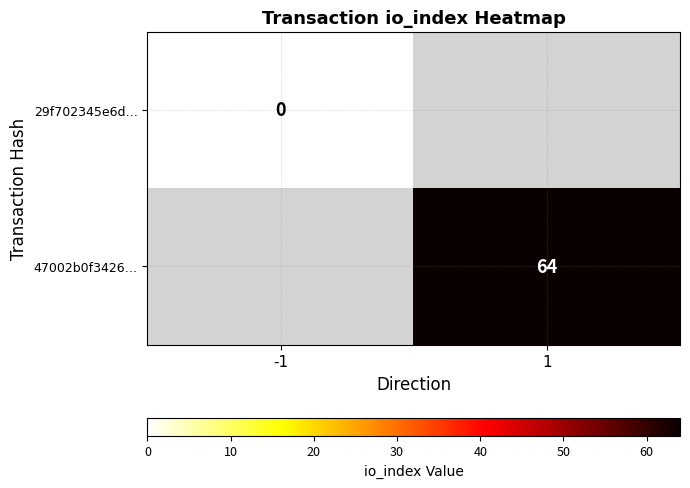

True or false: 47002b0f3426… has a value of 64 at 1.

True